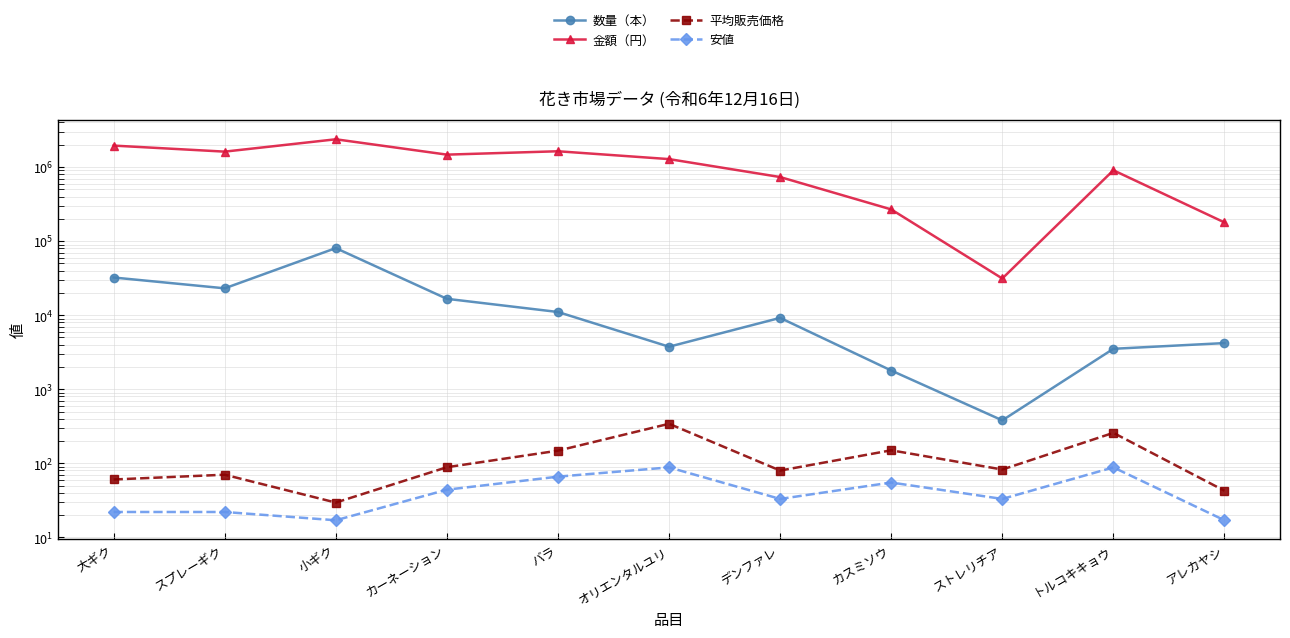

What is the total value across all series at バラ?

1646340.1